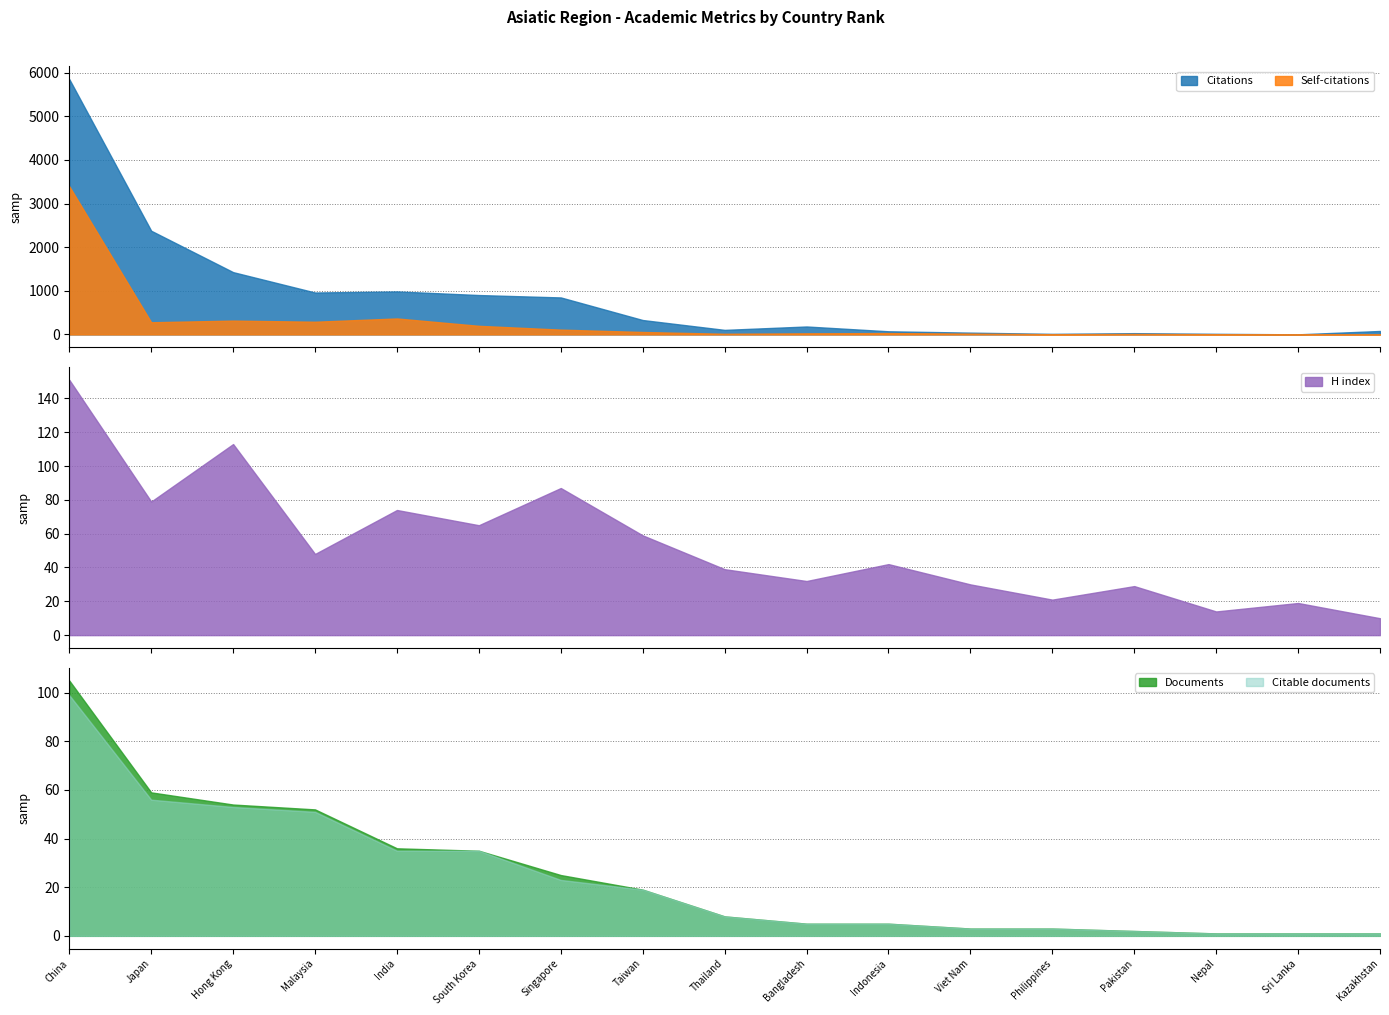

What is the total value across all series at Thailand?

166